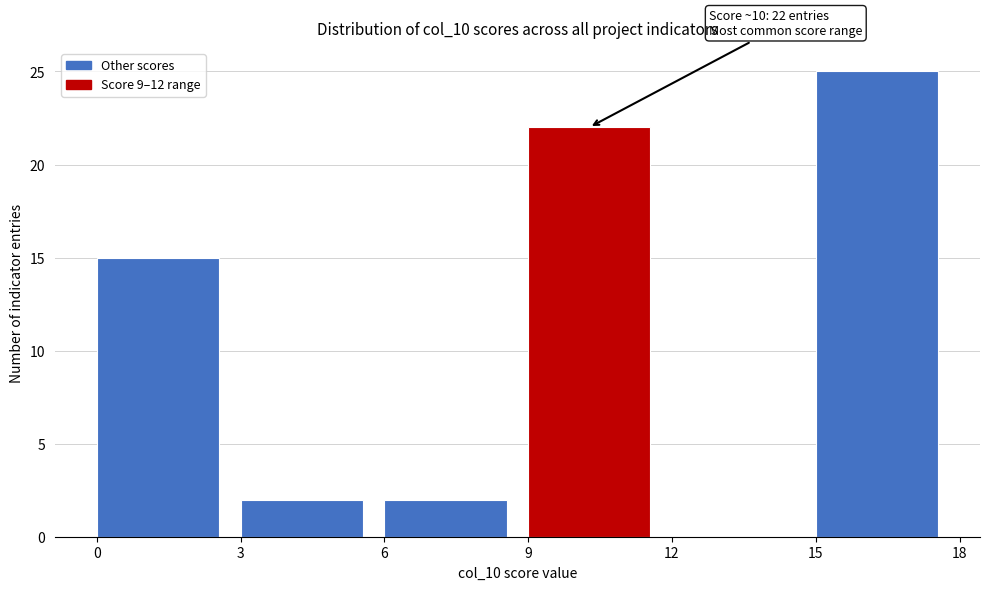

Over which range of the x-axis is the bar tallest?

15 to 18